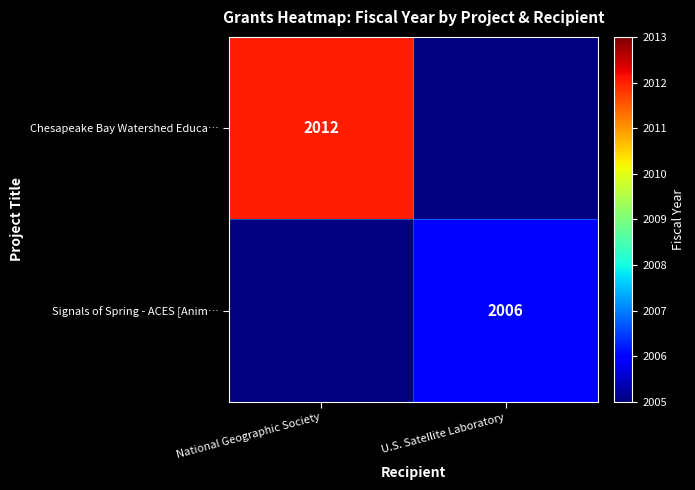

Is the value of Chesapeake Bay Watershed Educa… at National Geographic Society greater than the value of Signals of Spring - ACES [Anim… at U.S. Satellite Laboratory?

Yes